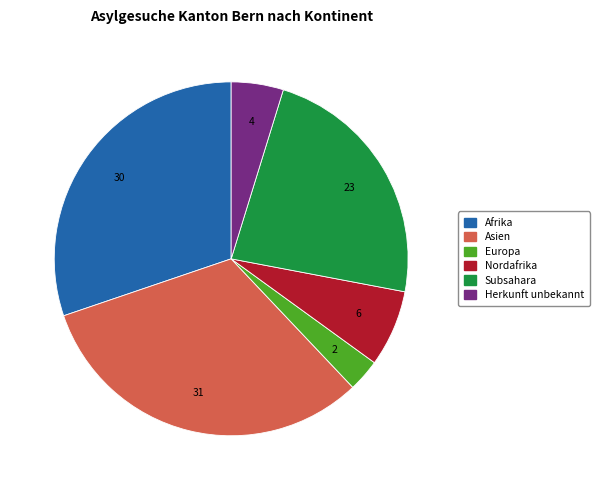

How many slices are in this pie chart?

6